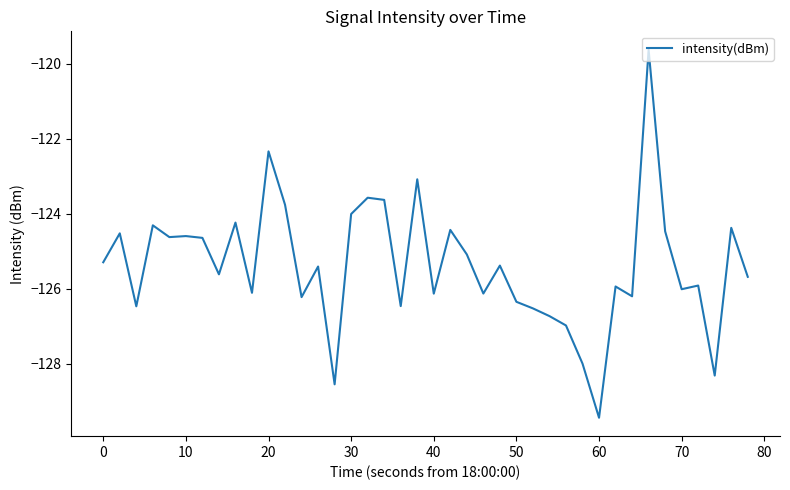

True or false: the data has more than 1 interior local peaks.

True